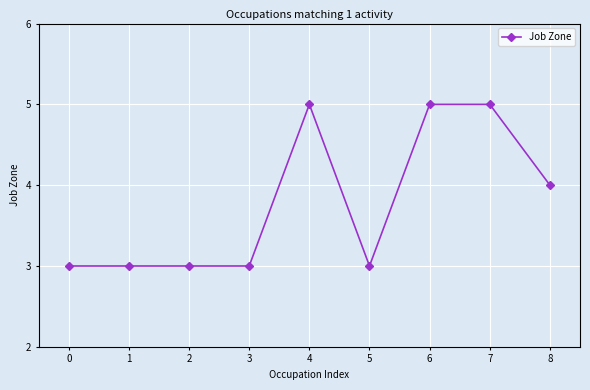

What is the ratio of the value at 3 to the value at 2?

1.0